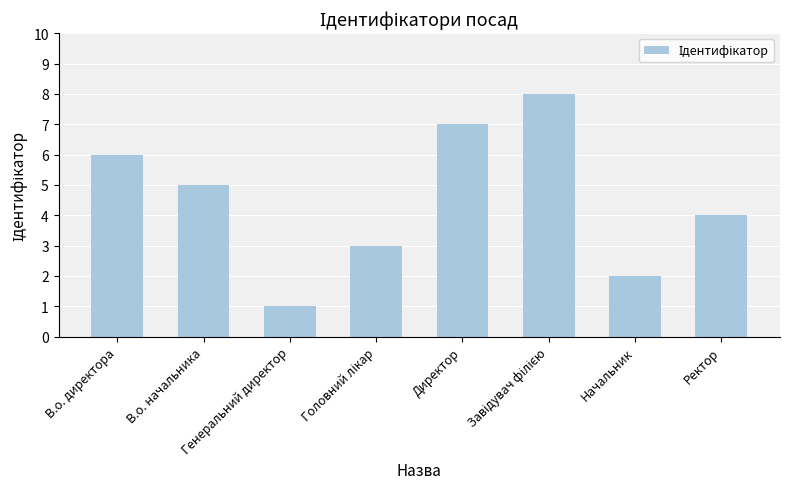

What is the maximum value shown in the chart?

8